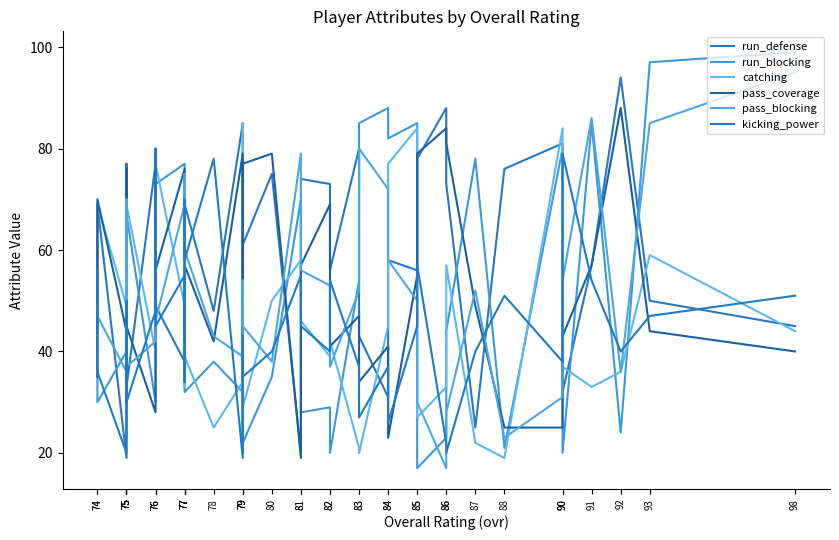

What value does the pass_blocking series have at 77, to the nearest 10?

70